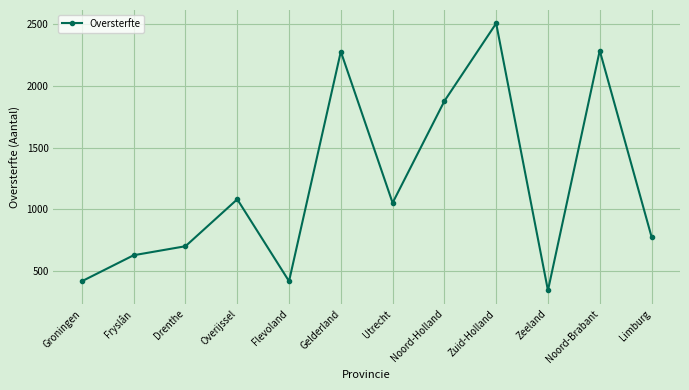

What is the difference between the values at Flevoland and Gelderland?

1864